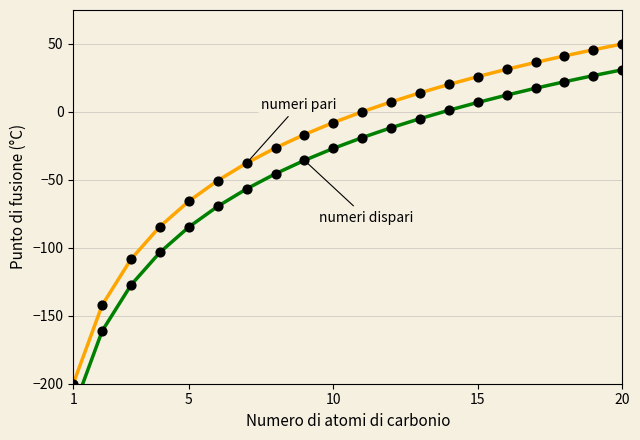

Is the value of numeri pari at 12 greater than the value of numeri dispari at 16?

No